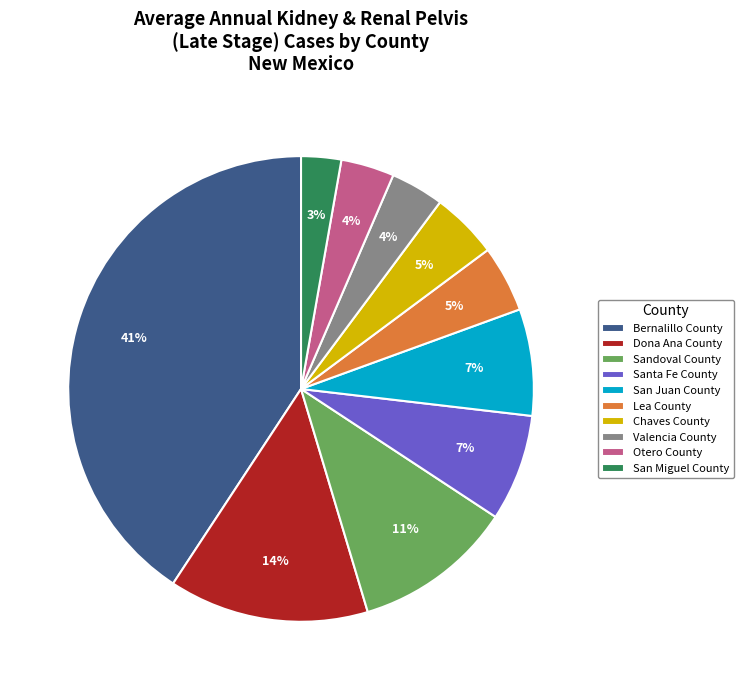

Count the number of slices in the pie.

10